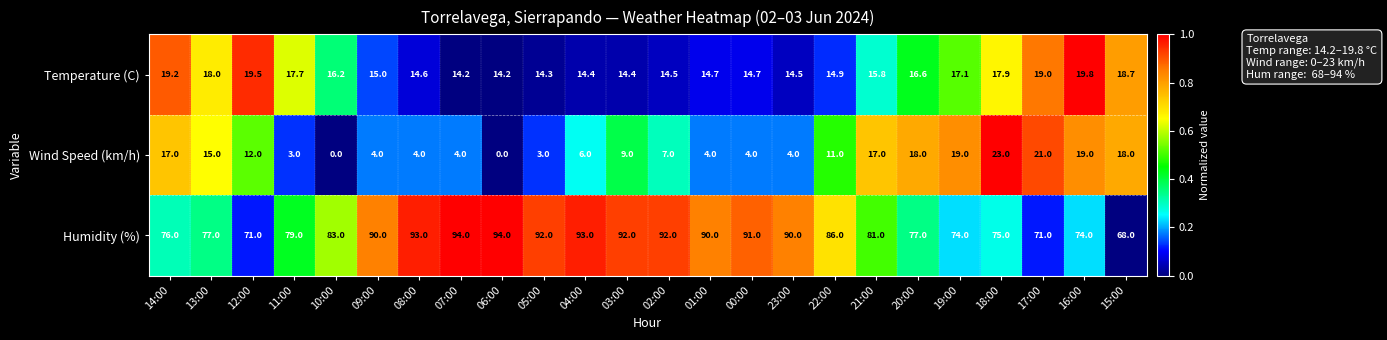

How many values in Wind Speed (km/h) are above zero?

22